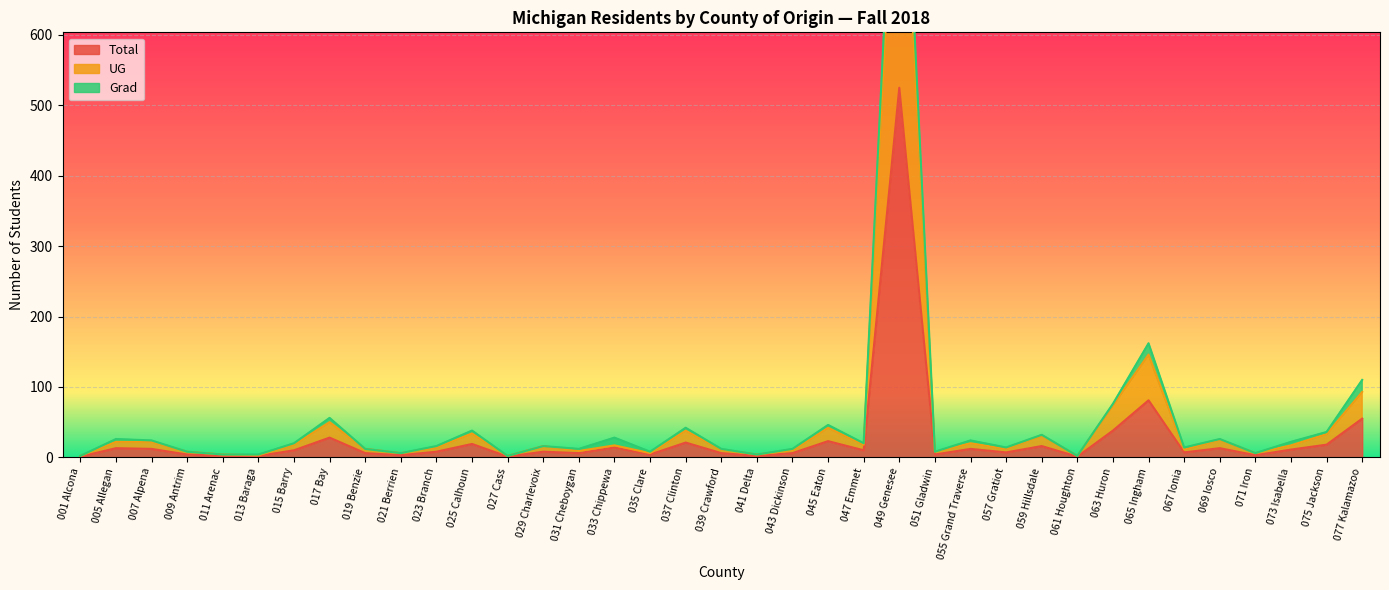

What is the difference between the UG values at 013 Baraga and 031 Cheboygan?

6